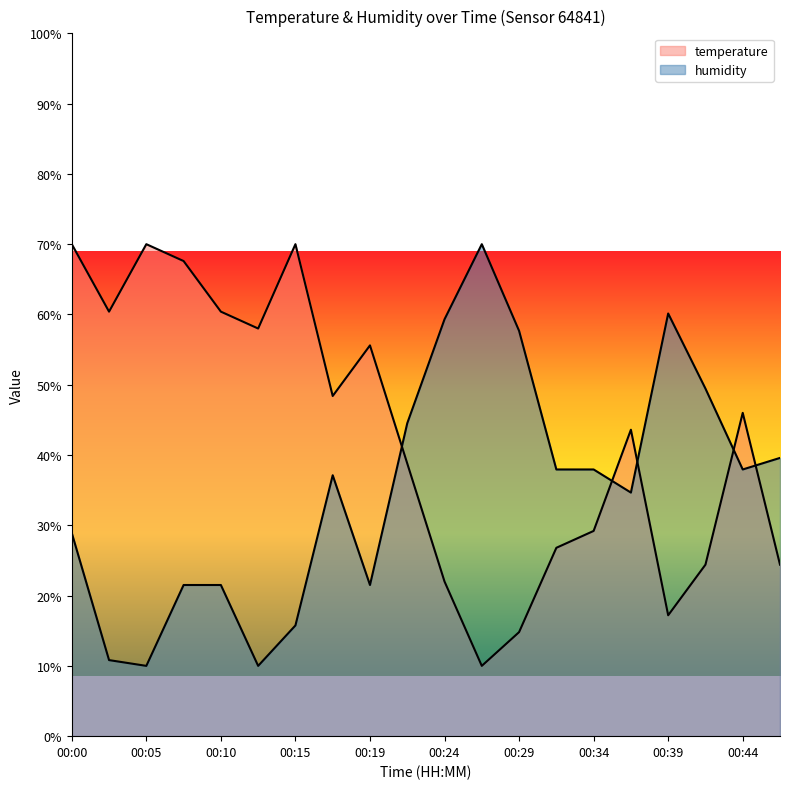

Which series ends up on top after the final intersection of humidity and temperature?

humidity